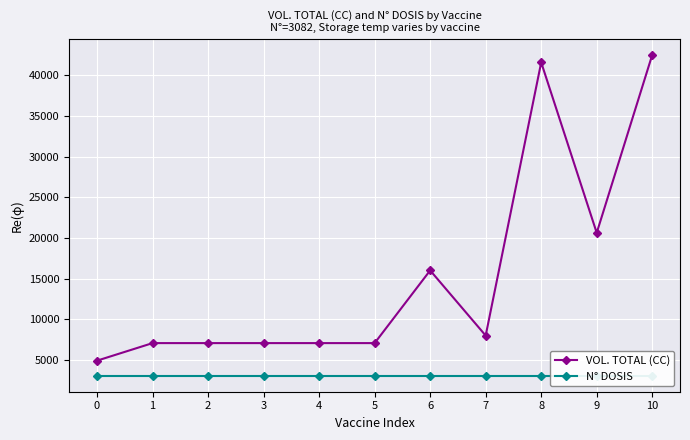

True or false: VOL. TOTAL (CC) has a value of 16026.4 at 6.

True